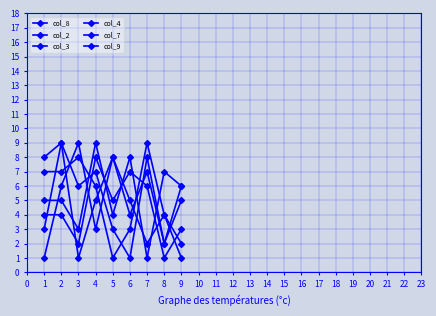

Reading left to right, extract all data points from this chart.

col_8: 3	9	1	5	8	4	7	2	6
col_2: 8	9	6	7	3	1	8	2	5
col_3: 5	5	3	9	4	8	1	7	6
col_4: 1	6	9	3	8	5	2	4	1
col_7: 7	7	8	6	1	3	9	4	2
col_9: 4	4	2	8	5	7	6	1	3